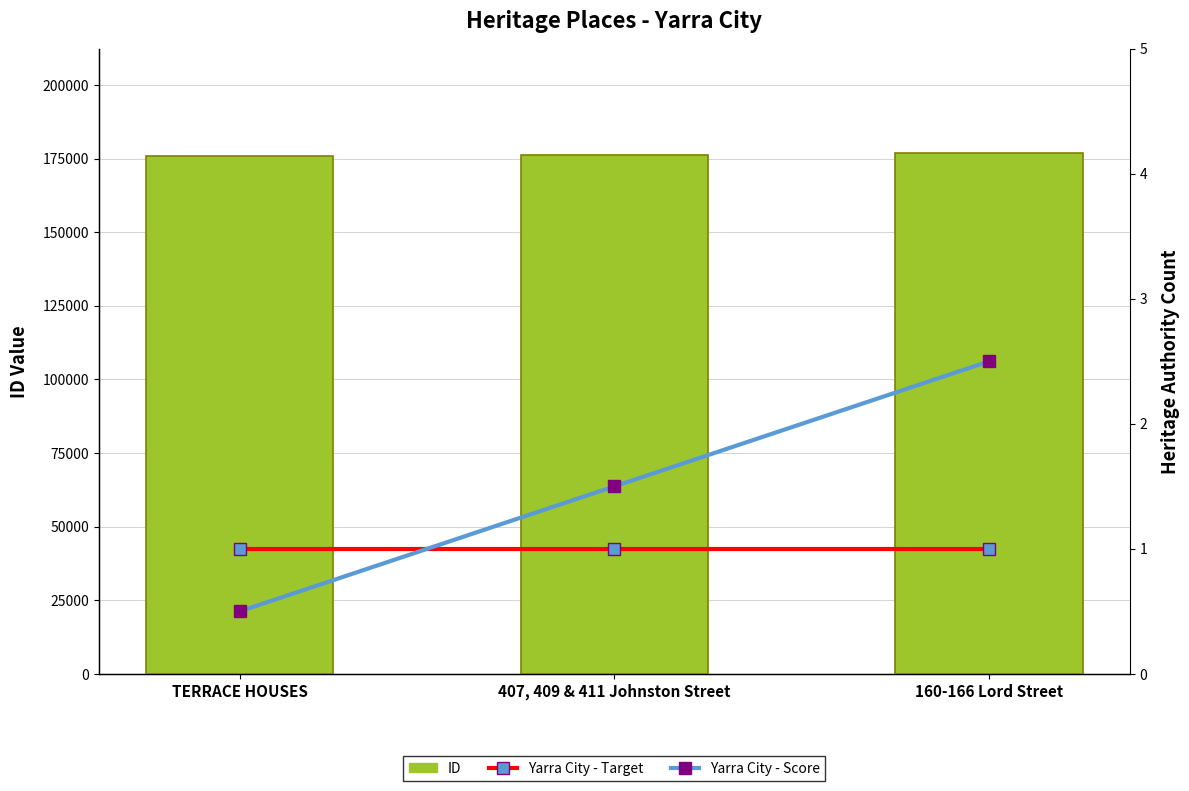

What value does the Yarra City - Target series have at 160-166 Lord Street?

1.0